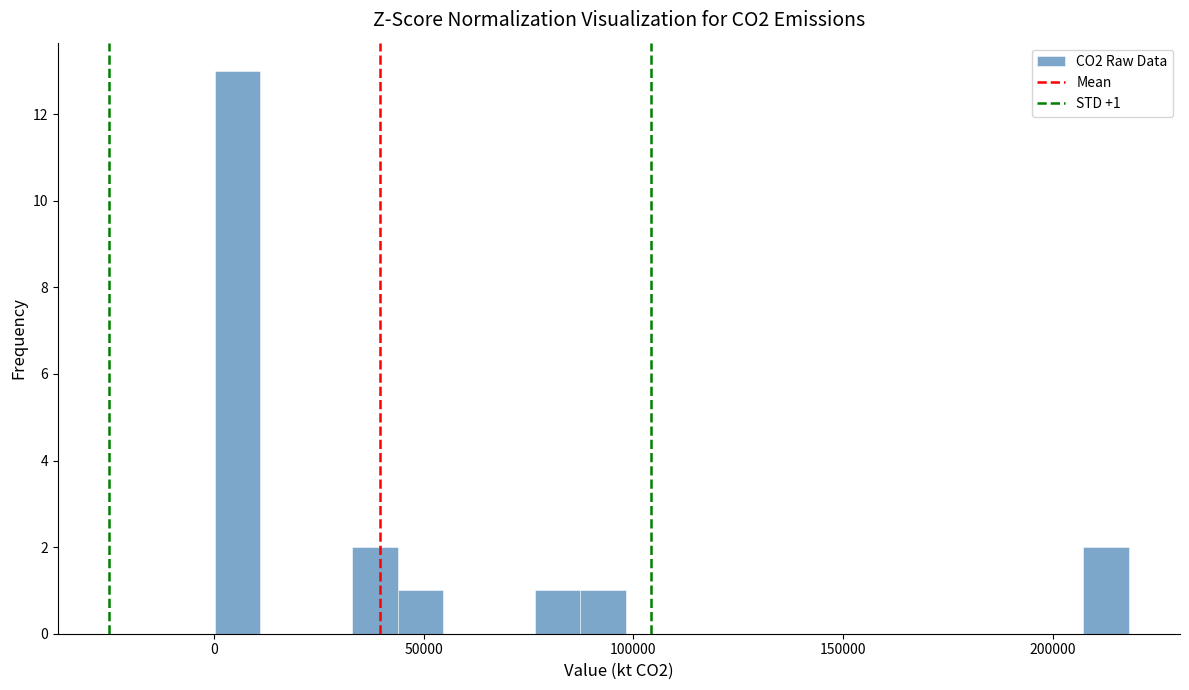

Around what value on the x-axis is the tallest bar? Give the approximate position of its centre, as read against the axis.

5000